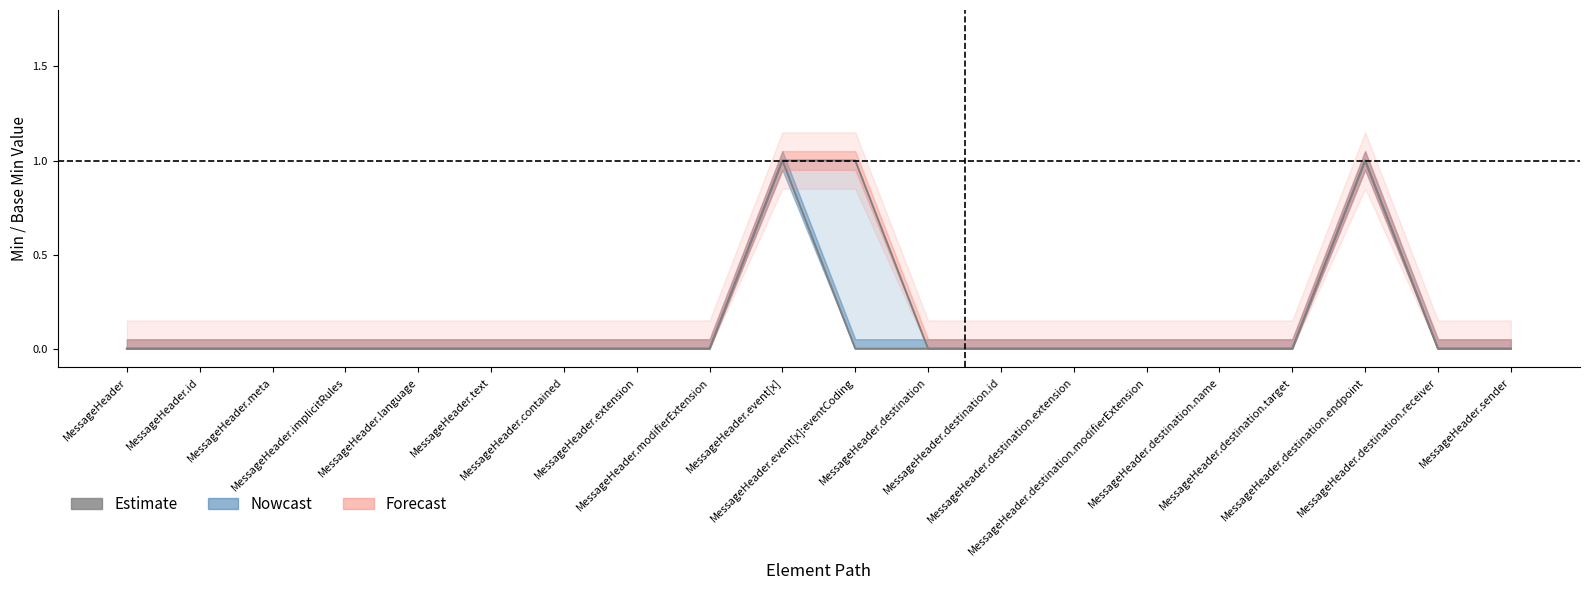

In Min, how many points are higher than both neighbors (excluding endpoints)?

2